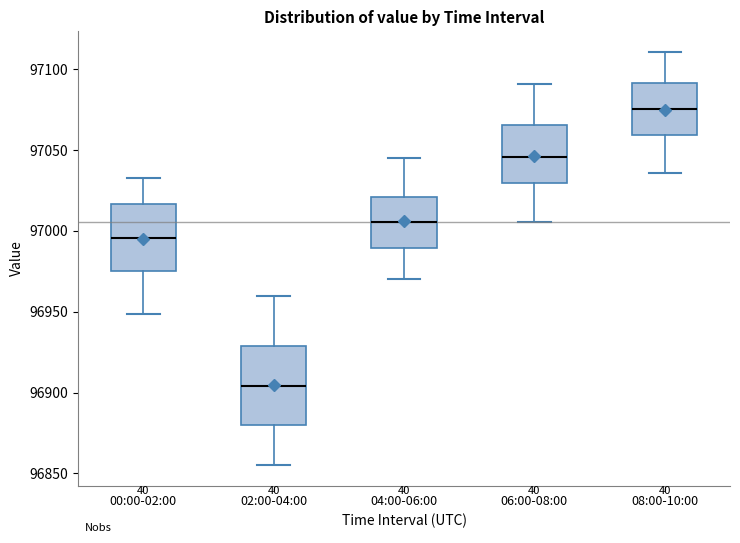

Reading left to right, transcribe this box plot: for each box, give where its median line is, the range the box spans, and where its two whiskers end, as read against the y-axis. The values are not printed on the chart, so give them approximately, as read against the axis.

00:00-02:00: median 96995, box 96975 to 97015, whiskers 96950 to 97030
02:00-04:00: median 96905, box 96880 to 96930, whiskers 96855 to 96960
04:00-06:00: median 97005, box 96990 to 97020, whiskers 96970 to 97045
06:00-08:00: median 97045, box 97030 to 97065, whiskers 97005 to 97090
08:00-10:00: median 97075, box 97060 to 97090, whiskers 97035 to 97110